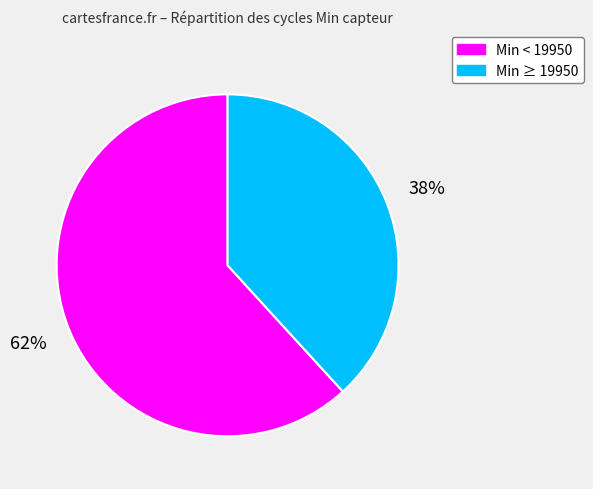

To the nearest percent, what is the difference between the largest and smallest slice percentages?

24%